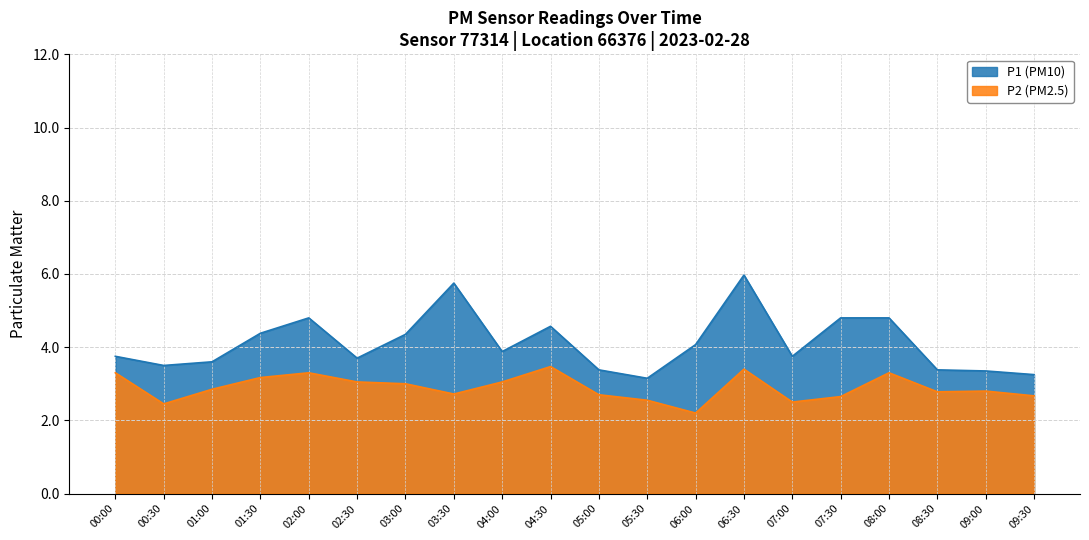

List the labels in order of P2 value, largest first.

04:30, 06:30, 00:00, 02:00, 08:00, 01:30, 02:30, 04:00, 03:00, 01:00, 09:00, 08:30, 03:30, 05:00, 09:30, 07:30, 05:30, 07:00, 00:30, 06:00